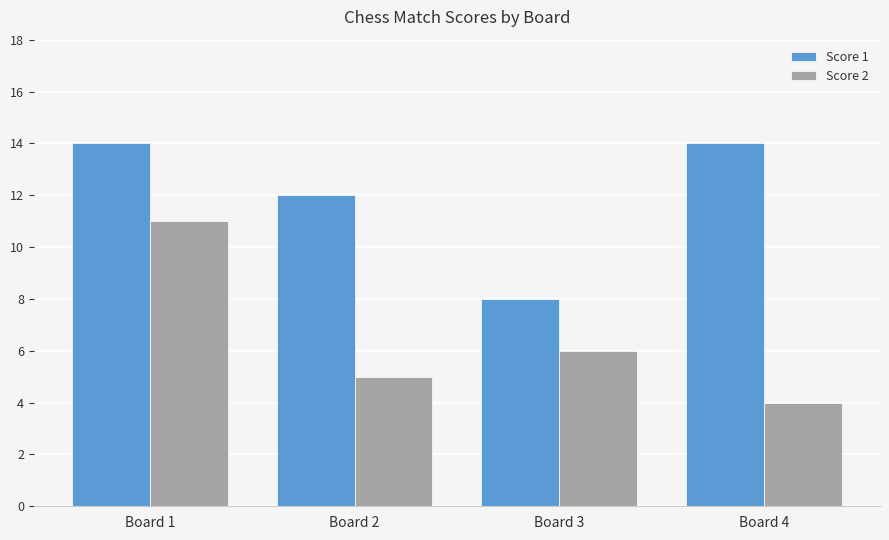

Which series changed the most between Board 2 and Board 3?

Score 1